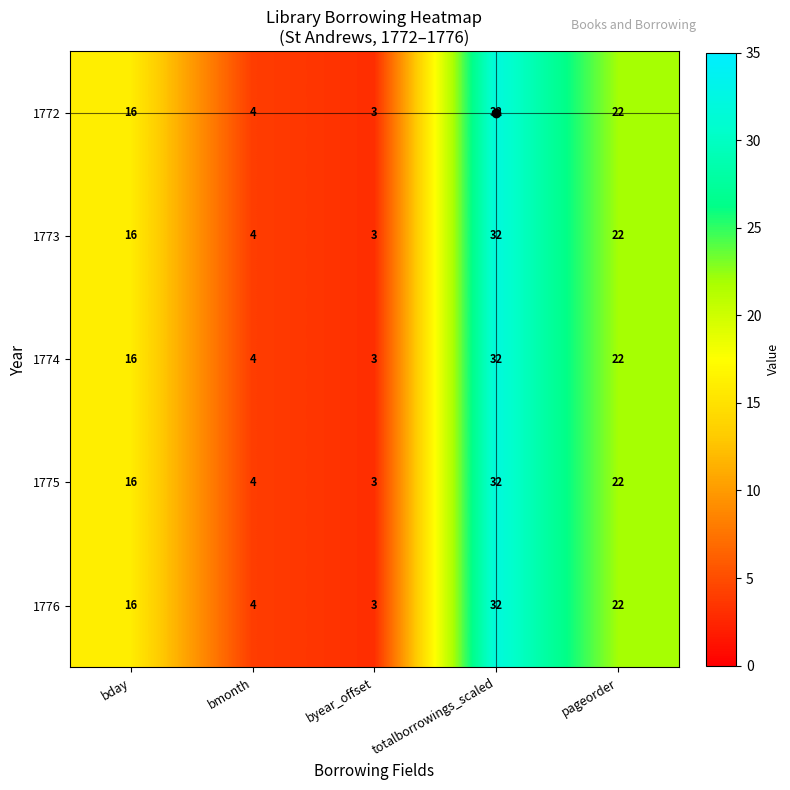

What is the approximate value of 1774 at totalborrowings_scaled, to the nearest 5?

30